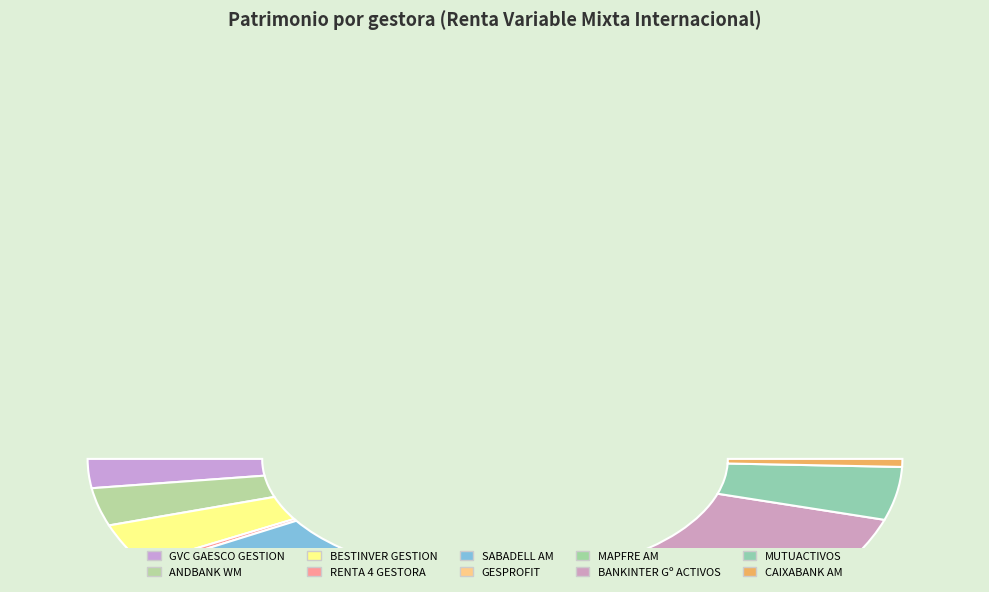

To the nearest percent, what is the difference between the SABADELL AM and MUTUACTIVOS slice percentages?

1%